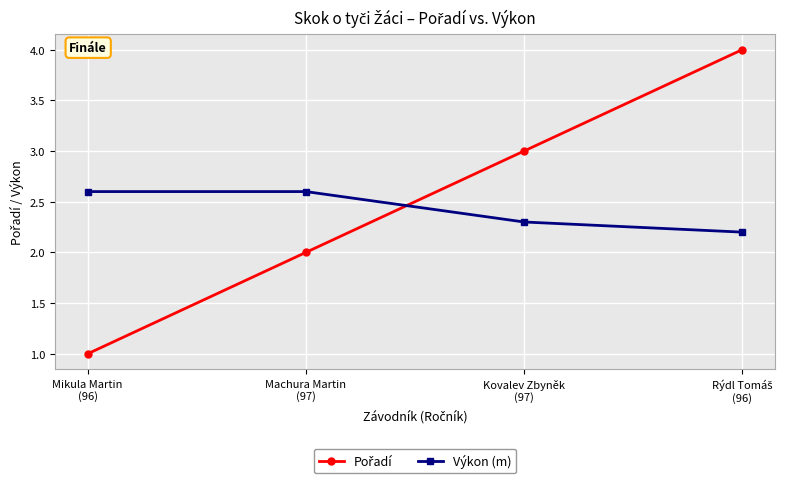

What position from the right is Kovalev Zbyněk
(97)?

2